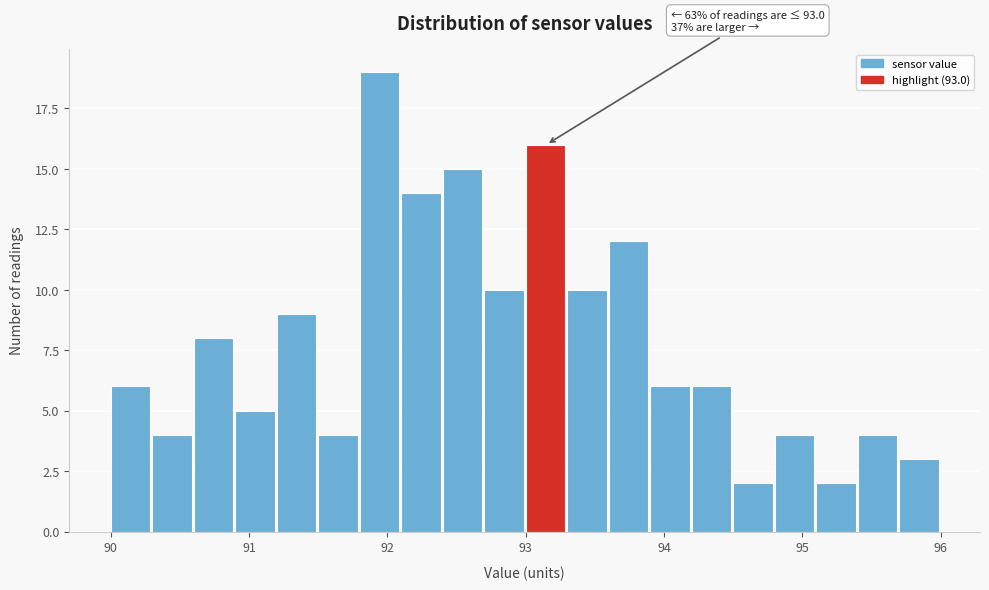

Around what value on the x-axis is the tallest bar? Give the approximate position of its centre, as read against the axis.

91.9